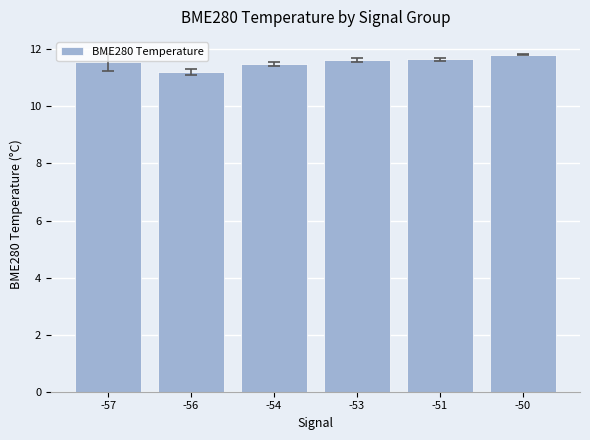

How many values are between 11 and 12?

6